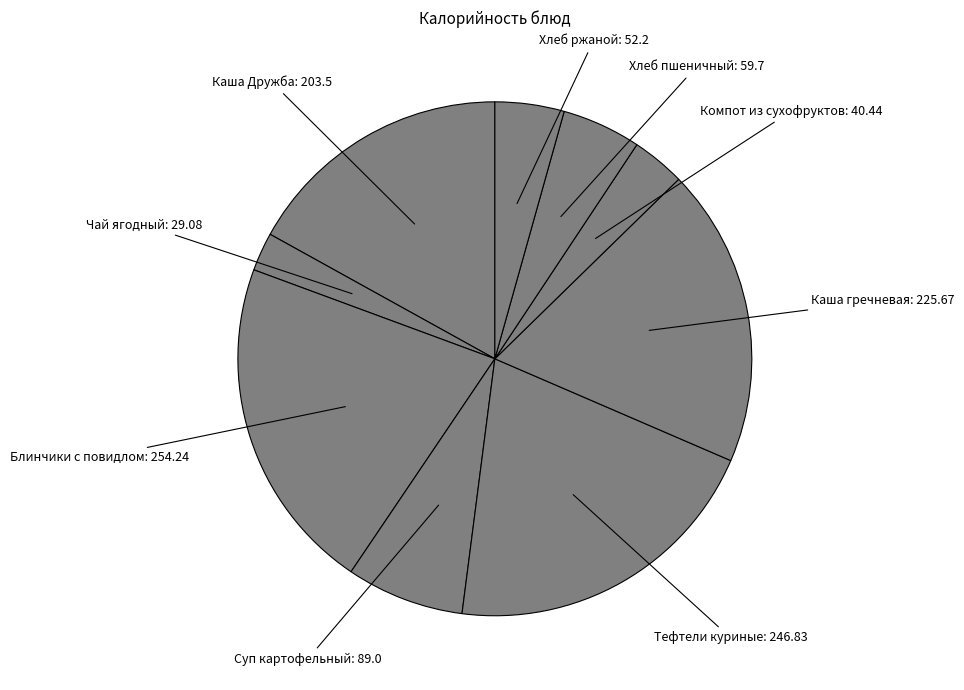

How many segments does this pie chart have?

9